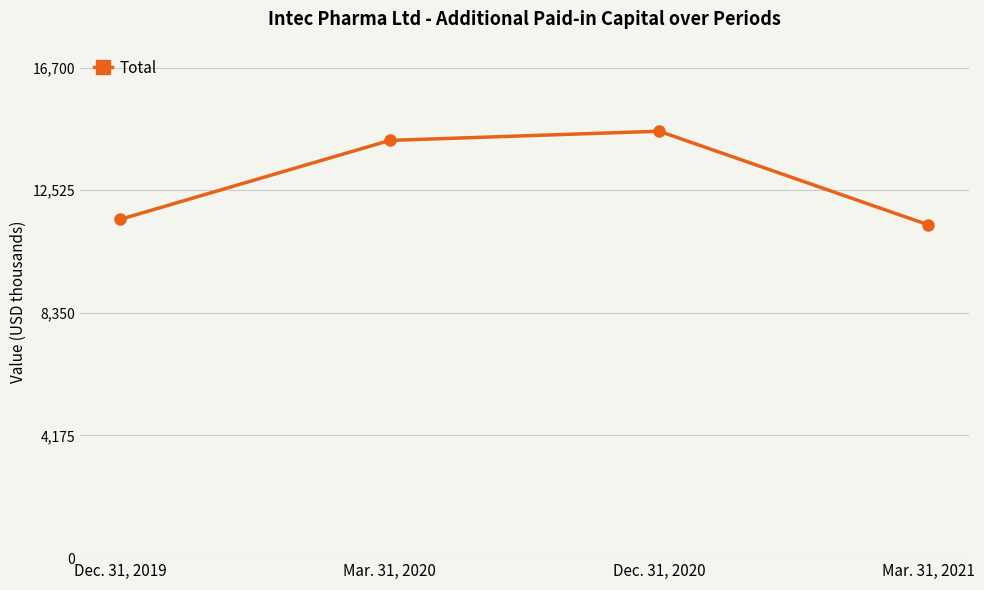

What is the change in value from Mar. 31, 2020 to Dec. 31, 2020?

+313